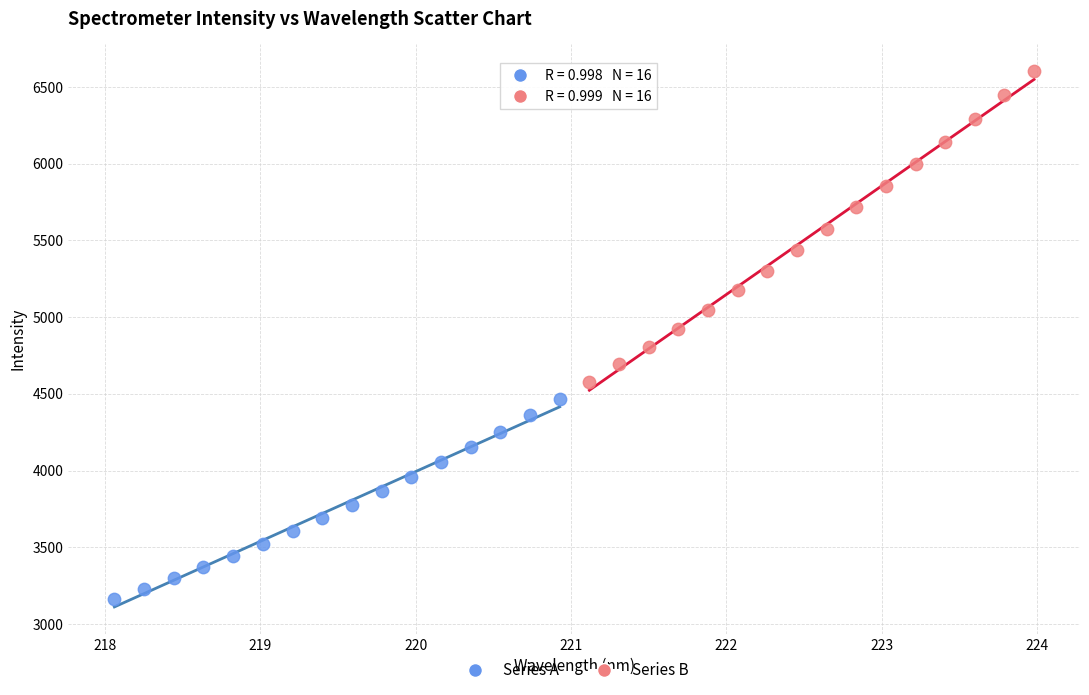

Which series has the largest Y range (max minus min)?

Series B